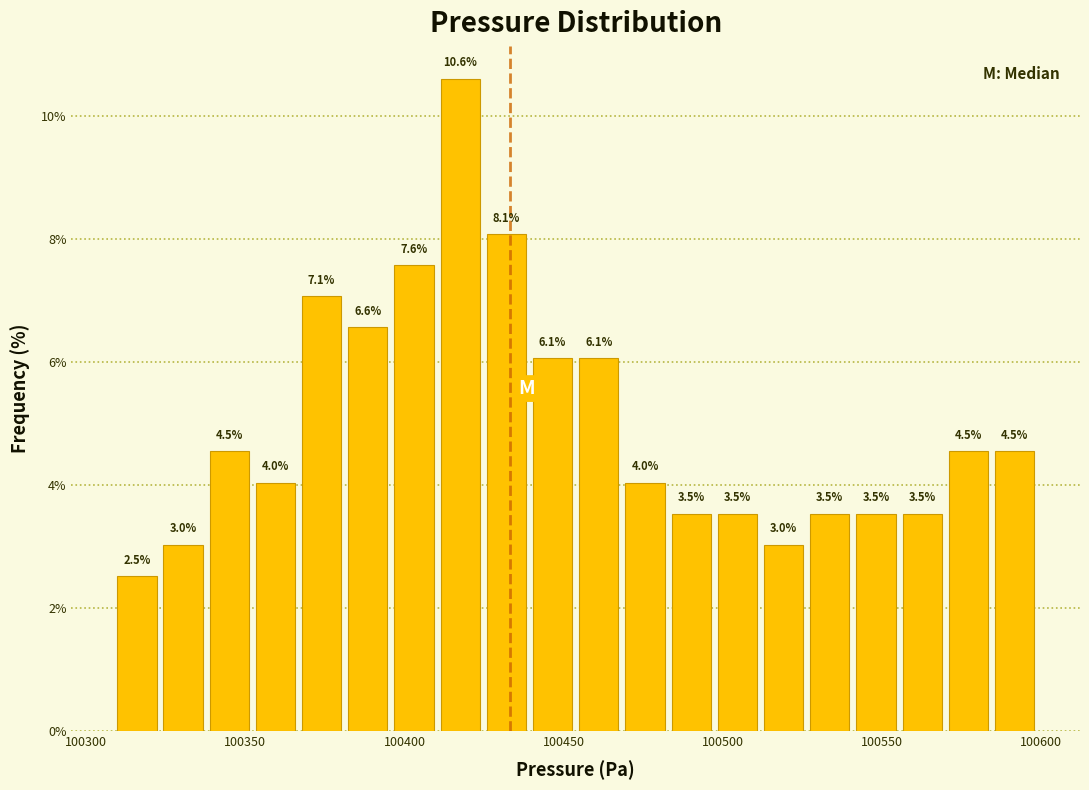

Around what value on the x-axis is the tallest bar? Give the approximate position of its centre, as read against the axis.

100420